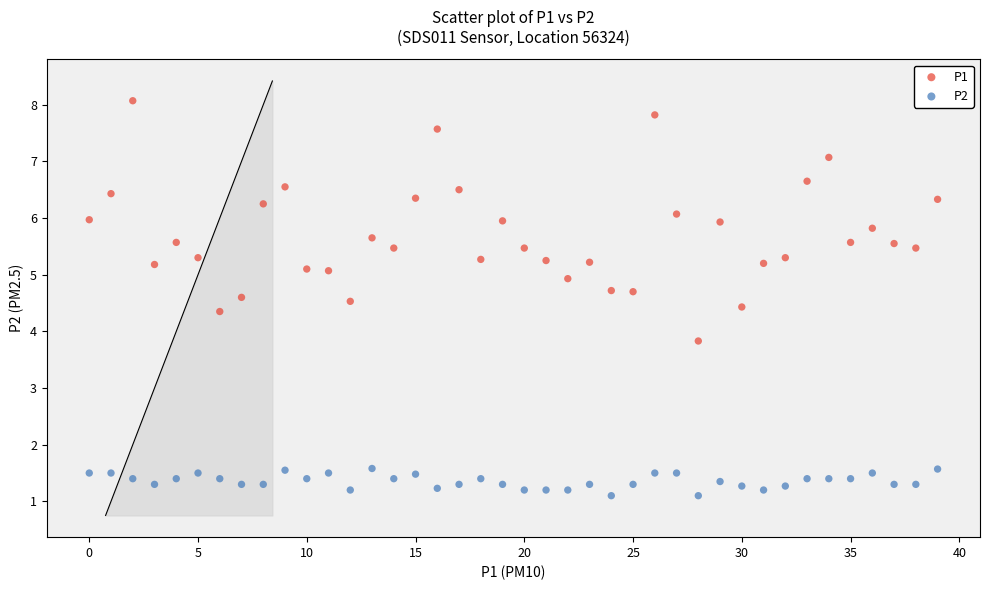

Which series has the widest spread of Y values?

P1